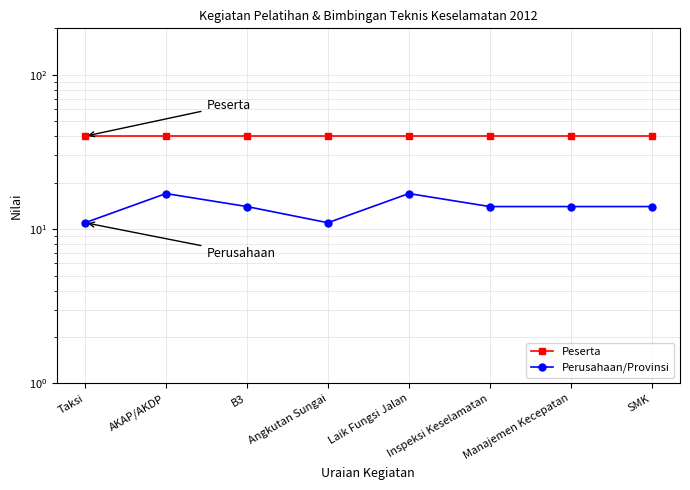

Which category has the lowest value in the Peserta series?

Taksi